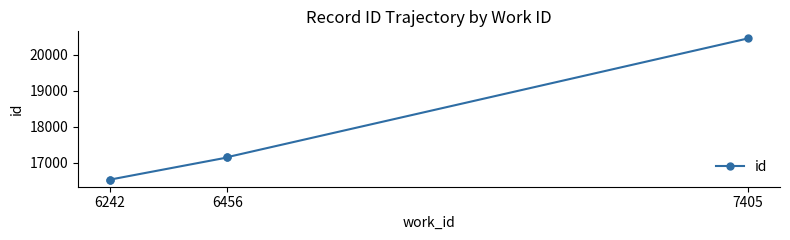

What is the greatest value displayed?

20455